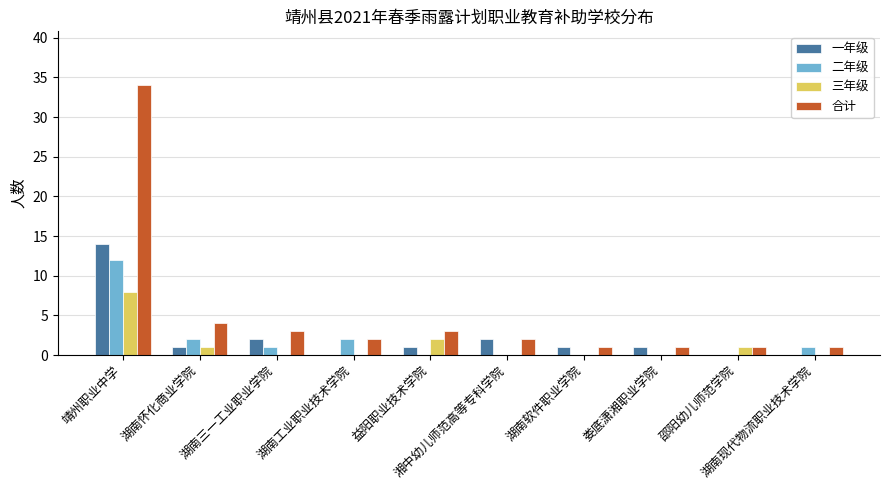

What is the maximum value for 一年级?

14